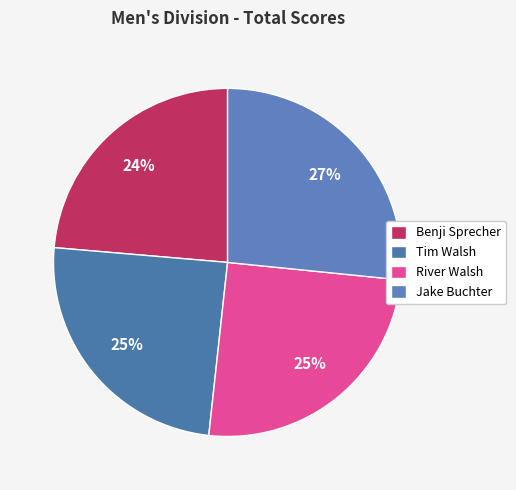

To the nearest percent, what is the difference between the Tim Walsh and Benji Sprecher slice percentages?

1%